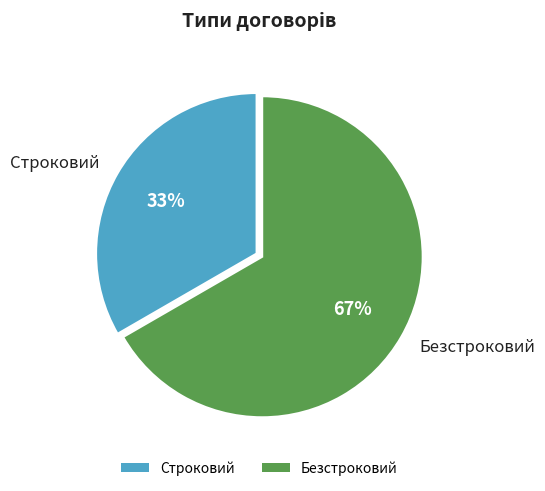

How many slices are in this pie chart?

2